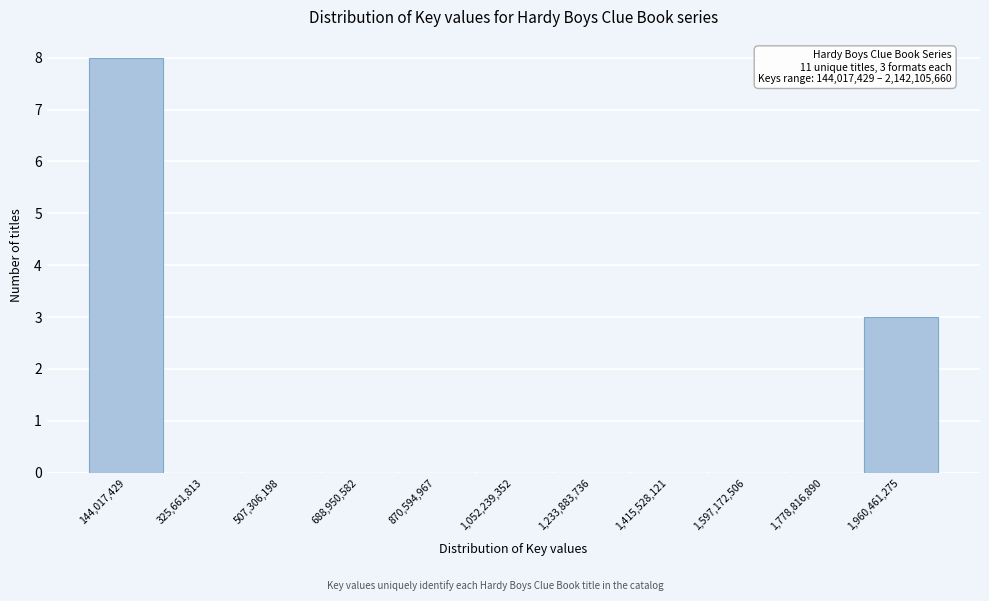

Reading left to right, what are all the values shown in this chart?

144,017,429=8	325,661,813=0	507,306,198=0	688,950,582=0	870,594,967=0	1,052,239,352=0	1,233,883,736=0	1,415,528,121=0	1,597,172,506=0	1,778,816,890=0	1,960,461,275=3